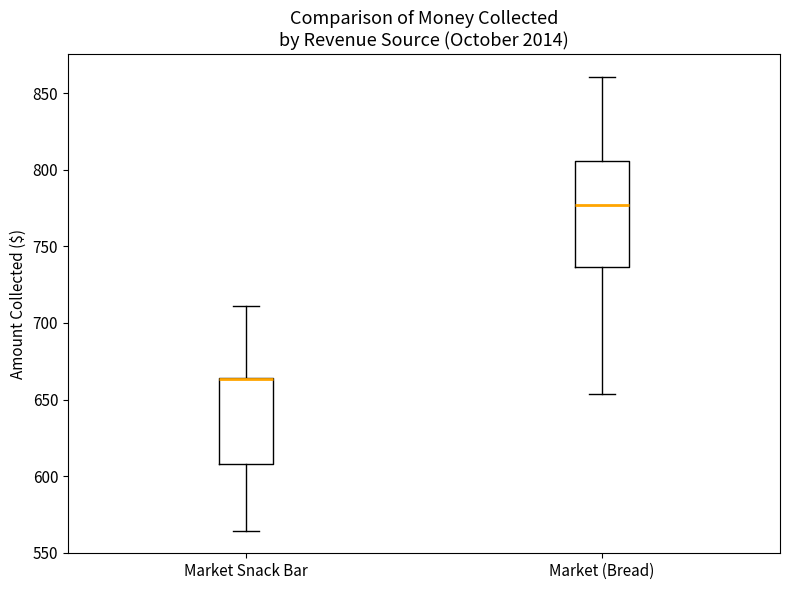

Which box is the tallest, from its lower edge to its upper edge?

Market (Bread)